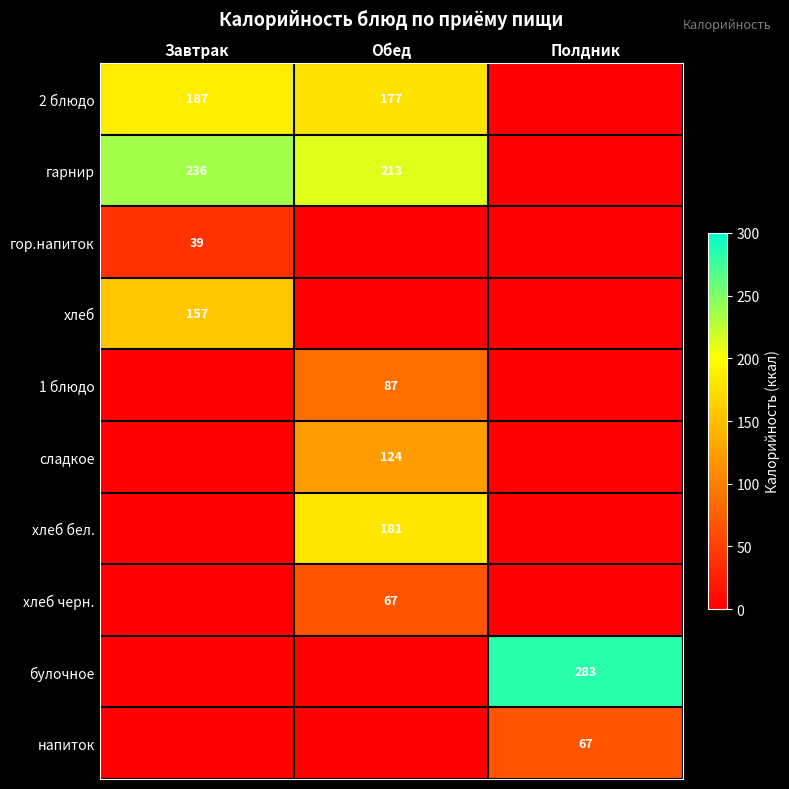

Is it true that сладкое equals 124 at Обед?

True